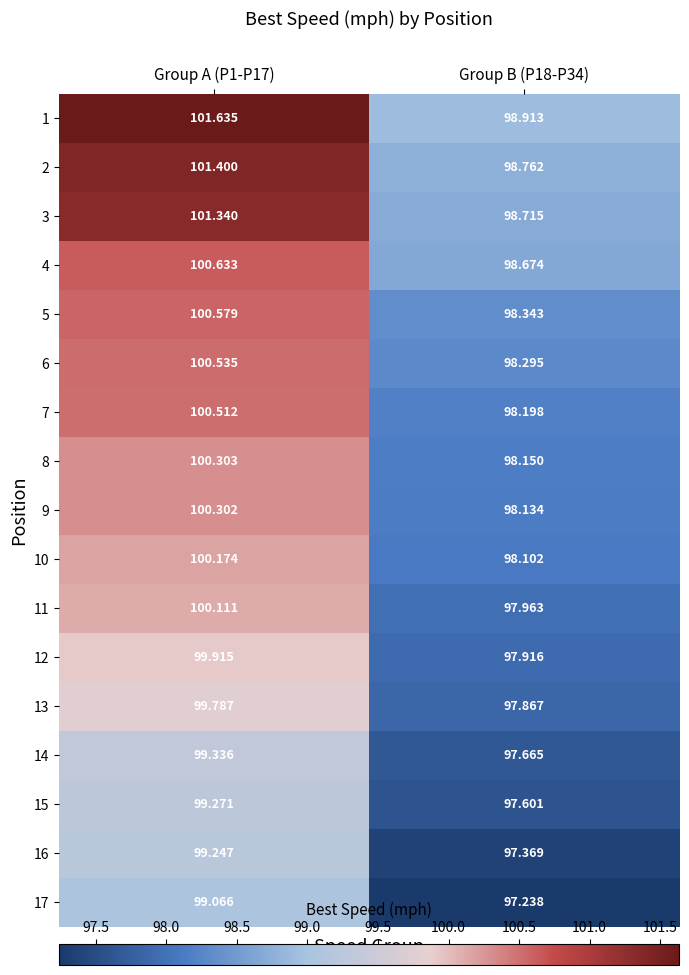

Is the value of 6 at Group A (P1-P17) greater than the value of 12 at Group B (P18-P34)?

Yes